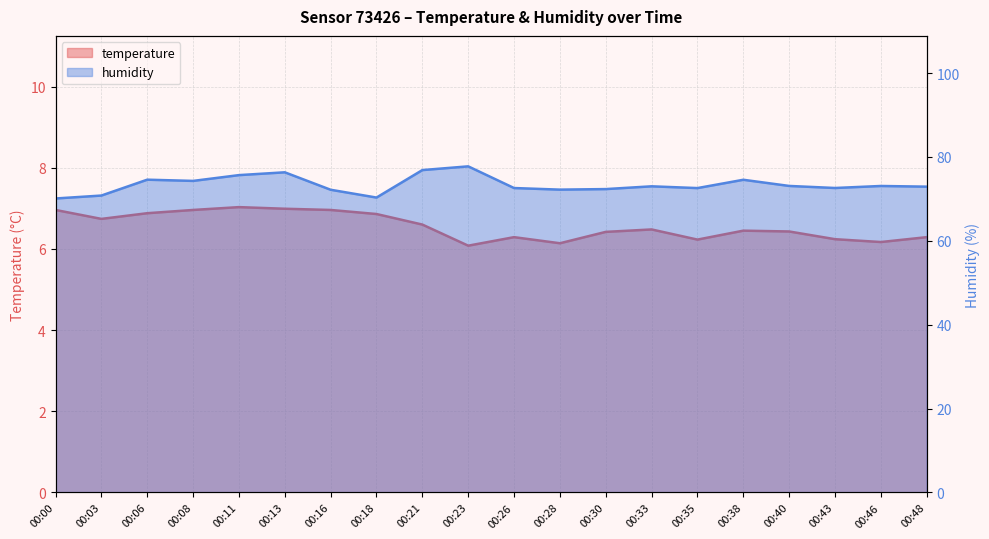

True or false: temperature has a value of 8.2 at 00:28.

False